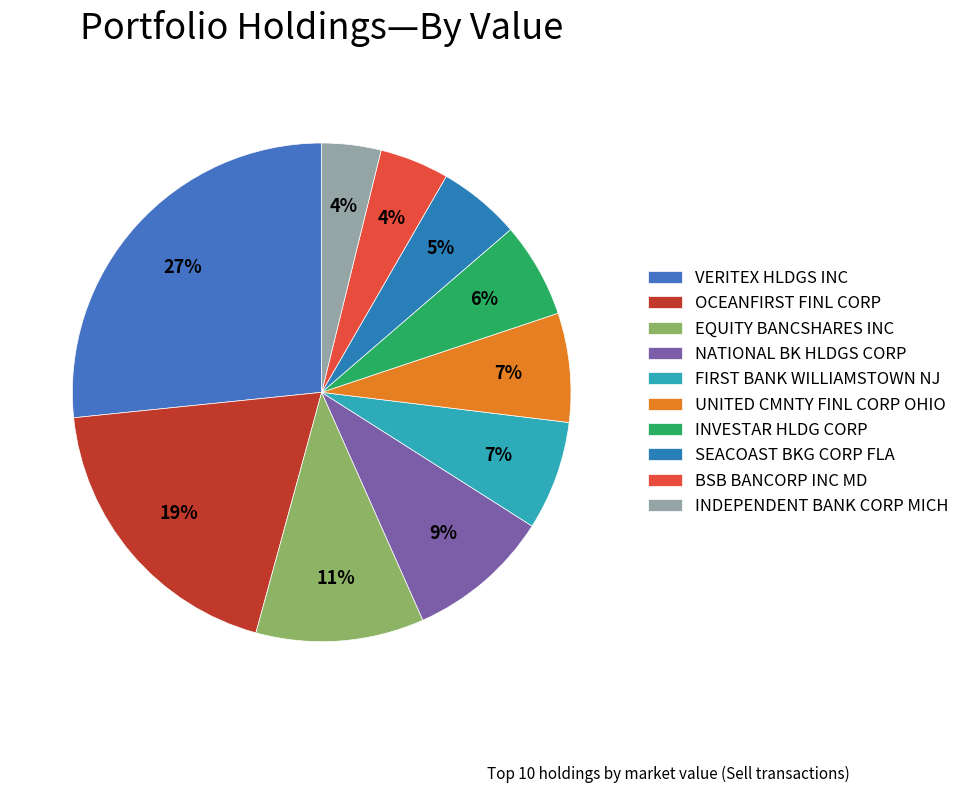

To the nearest percent, what is the average slice percentage?

10%